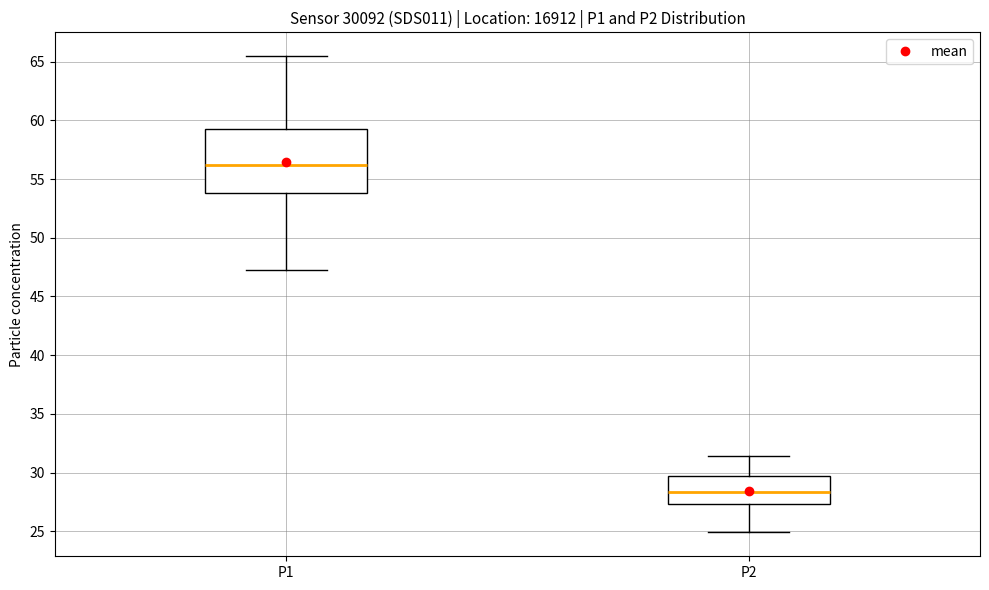

Reading left to right, read every box against the y-axis: the position of its median line, the range the box covers, and the ends of its whiskers. The values are not printed on the chart, so give them approximately, as read against the axis.

P1: median 56.0, box 54.0 to 59.0, whiskers 47.5 to 65.5
P2: median 28.5, box 27.5 to 29.5, whiskers 25.0 to 31.5